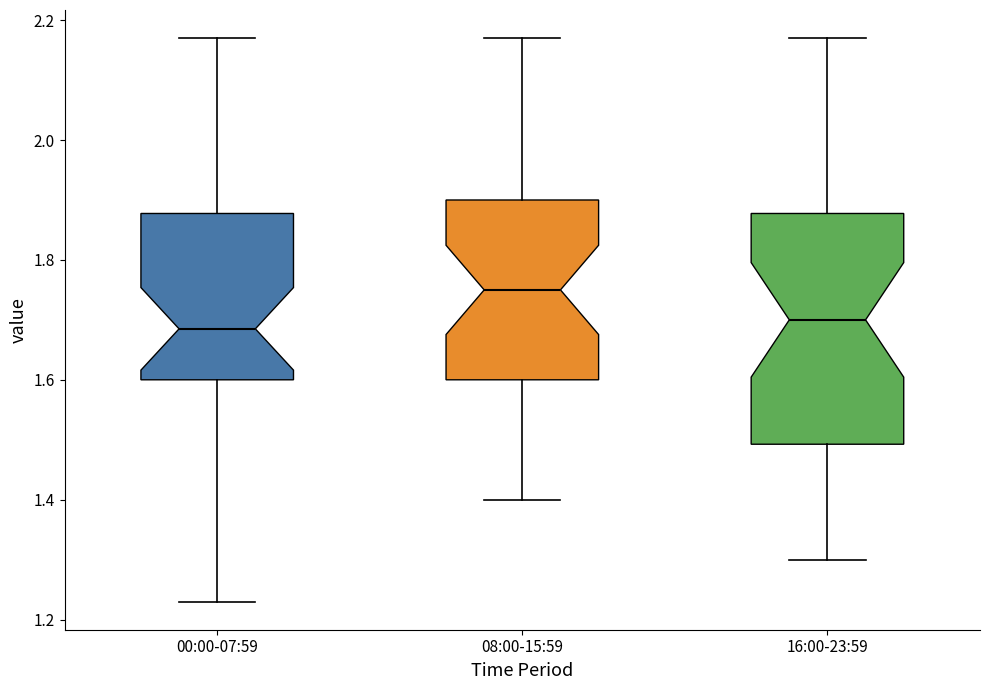

Reading left to right, transcribe this box plot: for each box, give where its median line is, the range the box spans, and where its two whiskers end, as read against the y-axis. The values are not printed on the chart, so give them approximately, as read against the axis.

00:00-07:59: median 1.68, box 1.60 to 1.88, whiskers 1.24 to 2.18
08:00-15:59: median 1.76, box 1.60 to 1.90, whiskers 1.40 to 2.18
16:00-23:59: median 1.70, box 1.50 to 1.88, whiskers 1.30 to 2.18